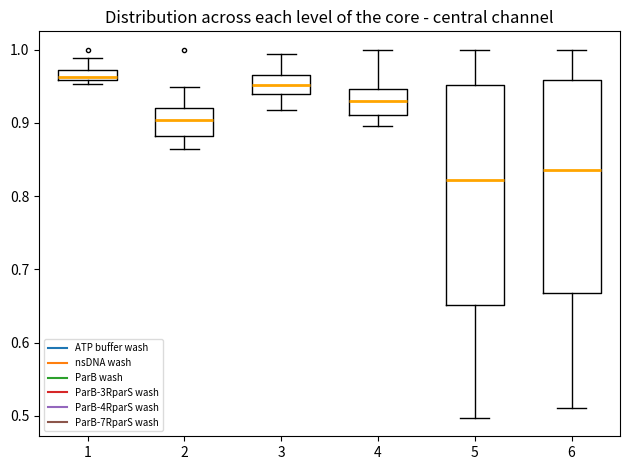

Where is the upper edge of the box at x = 1 on the y-axis? The values are not printed on the chart, so give them approximately, as read against the axis.

0.97